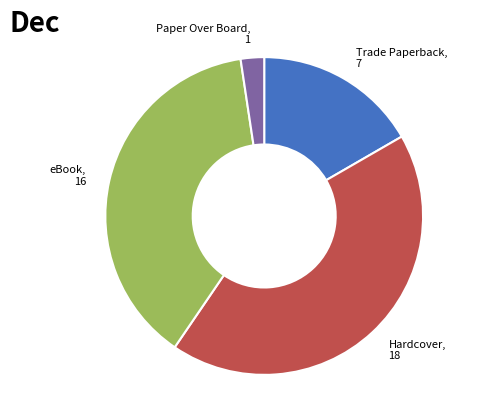

Does any single category account for the majority?

No